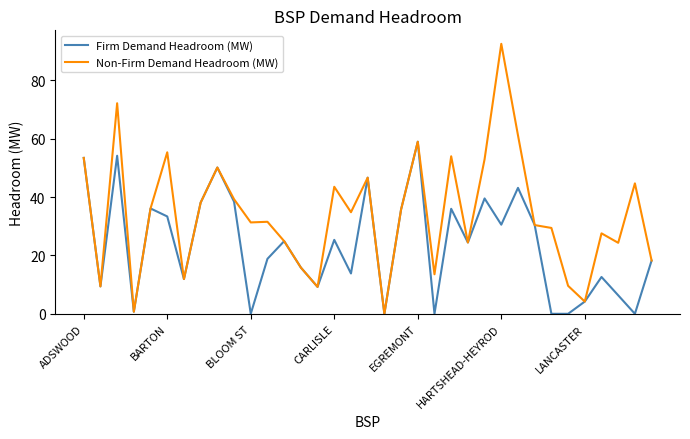

Which series has the largest range (max minus min)?

Non-Firm Demand Headroom (MW)